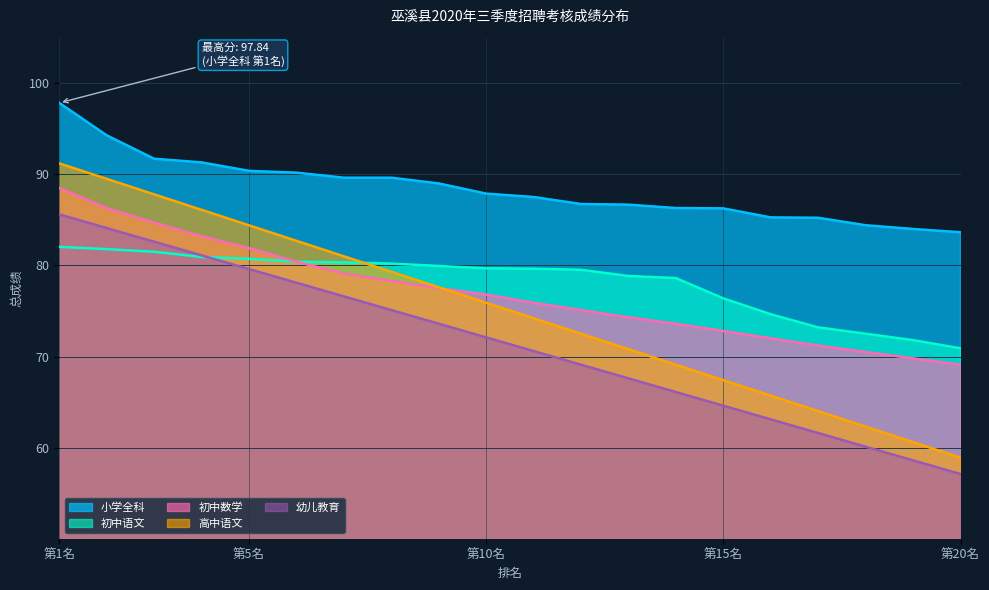

Between 16 and 14, which is larger?

14